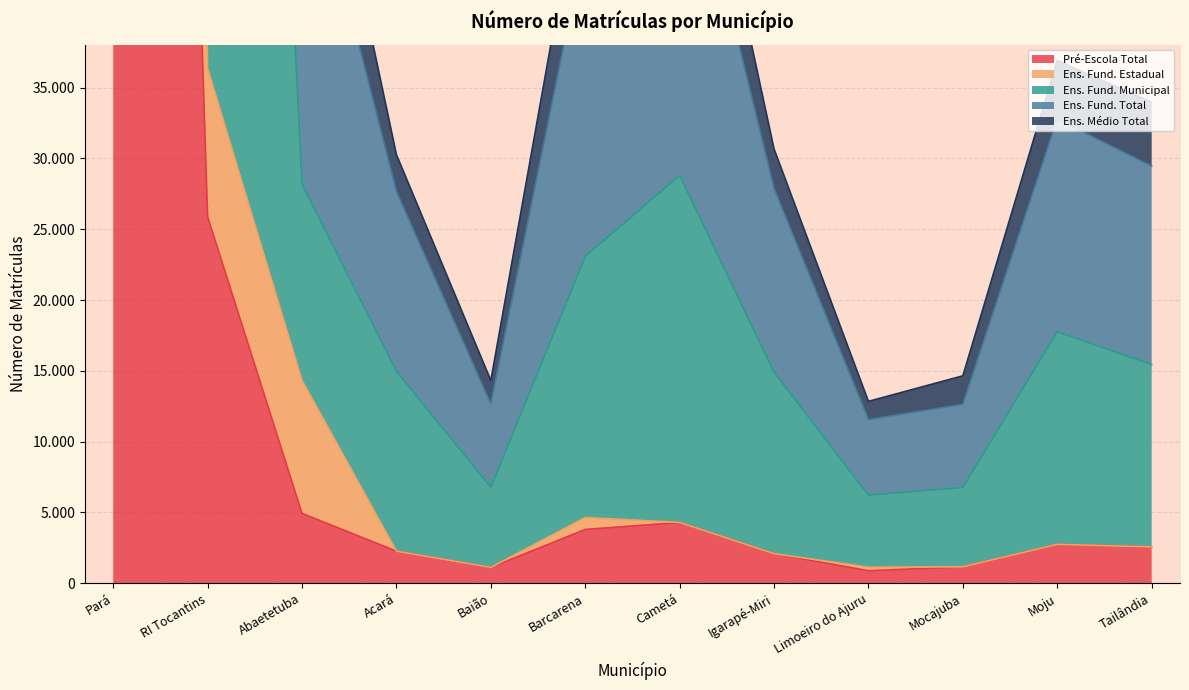

What value does the Pré-Escola Total series have at Limoeiro do Ajuru, to the nearest 50?

900